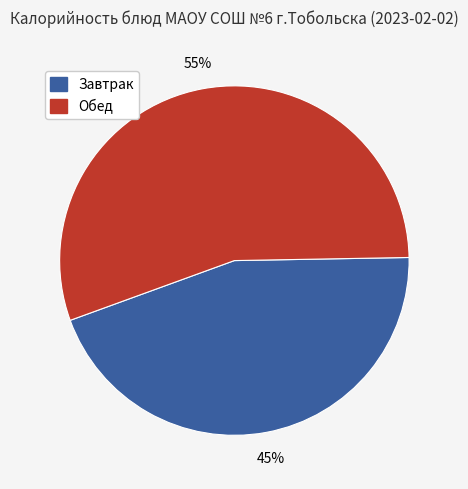

The Обед slice represents 55% of the pie. True or false?

True